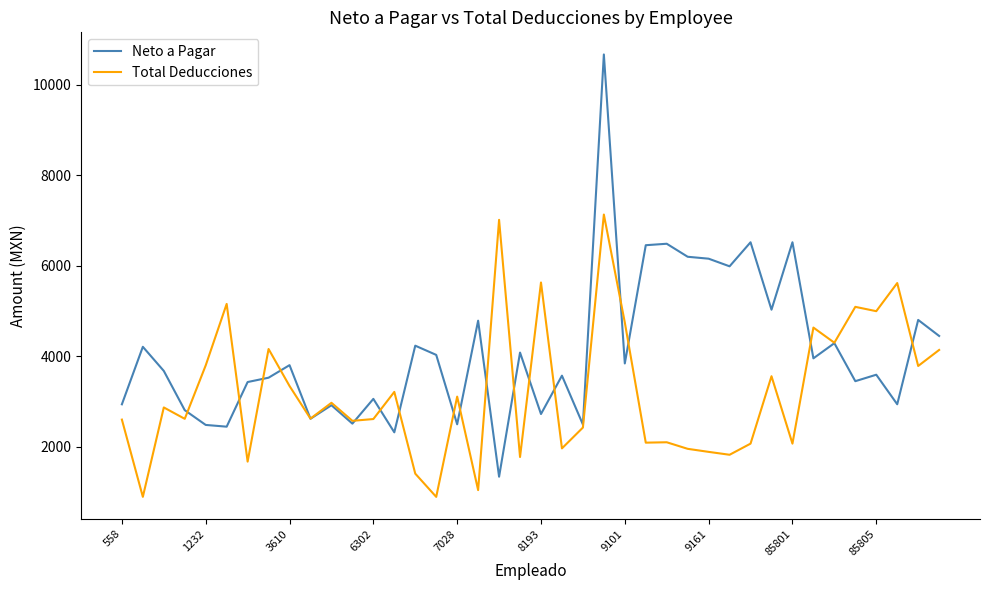

Which series has the largest range (max minus min)?

Neto a Pagar